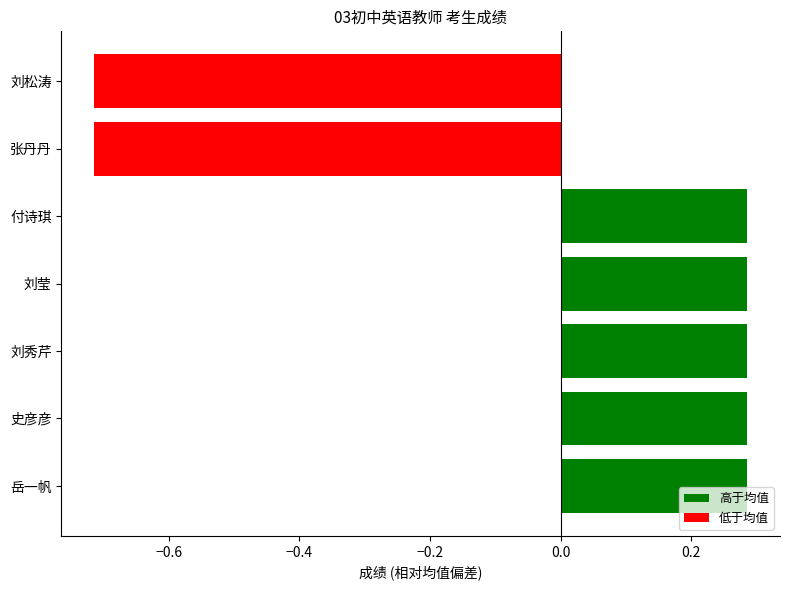

Are the bars grouped side by side (vs. stacked)?

No